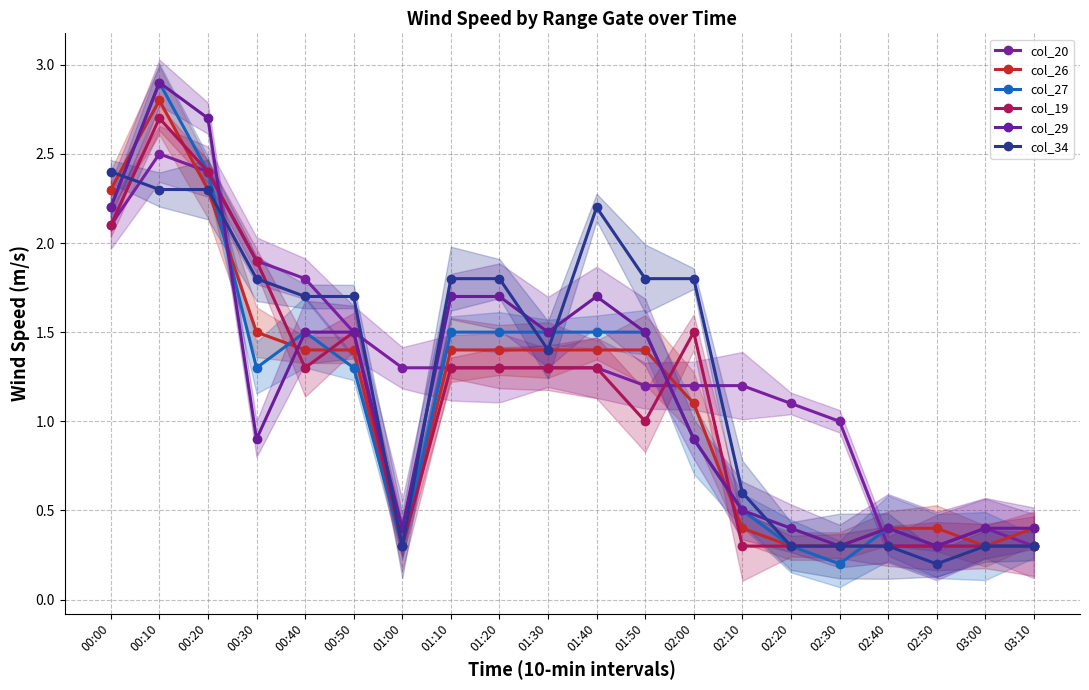

Reading left to right, list all the values displayed in this chart.

col_20: 2.1	2.5	2.4	1.9	1.8	1.5	1.3	1.3	1.3	1.3	1.3	1.2	1.2	1.2	1.1	1.0	0.3	0.3	0.4	0.3
col_26: 2.3	2.8	2.3	1.5	1.4	1.4	0.3	1.4	1.4	1.4	1.4	1.4	1.1	0.4	0.3	0.3	0.4	0.4	0.3	0.4
col_27: 2.2	2.9	2.4	1.3	1.5	1.3	0.3	1.5	1.5	1.5	1.5	1.5	0.9	0.5	0.3	0.2	0.4	0.3	0.3	0.3
col_19: 2.1	2.7	2.4	1.9	1.3	1.5	0.3	1.3	1.3	1.3	1.3	1.0	1.5	0.3	0.3	0.3	0.3	0.3	0.3	0.3
col_29: 2.2	2.9	2.7	0.9	1.5	1.5	0.4	1.7	1.7	1.5	1.7	1.5	0.9	0.5	0.4	0.3	0.4	0.3	0.4	0.4
col_34: 2.4	2.3	2.3	1.8	1.7	1.7	0.3	1.8	1.8	1.4	2.2	1.8	1.8	0.6	0.3	0.3	0.3	0.2	0.3	0.3